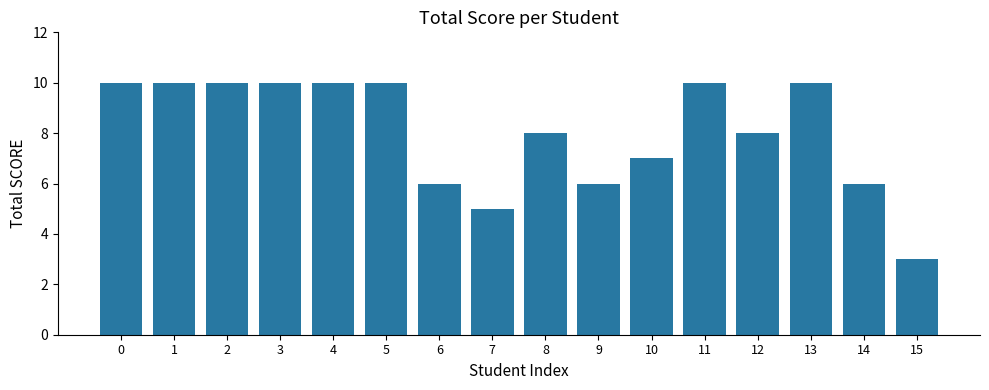

What is the average value?

8